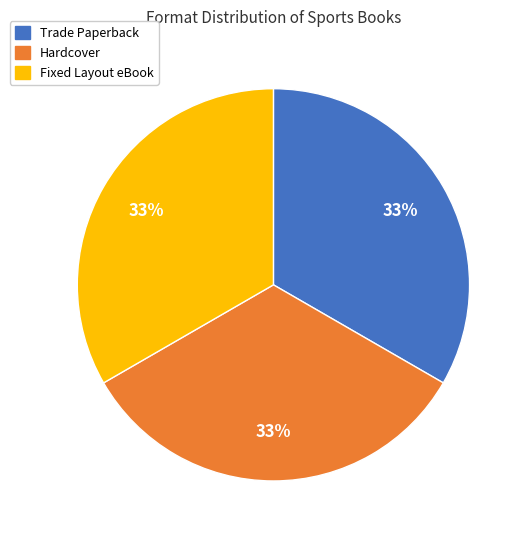

Does any single category account for the majority?

No